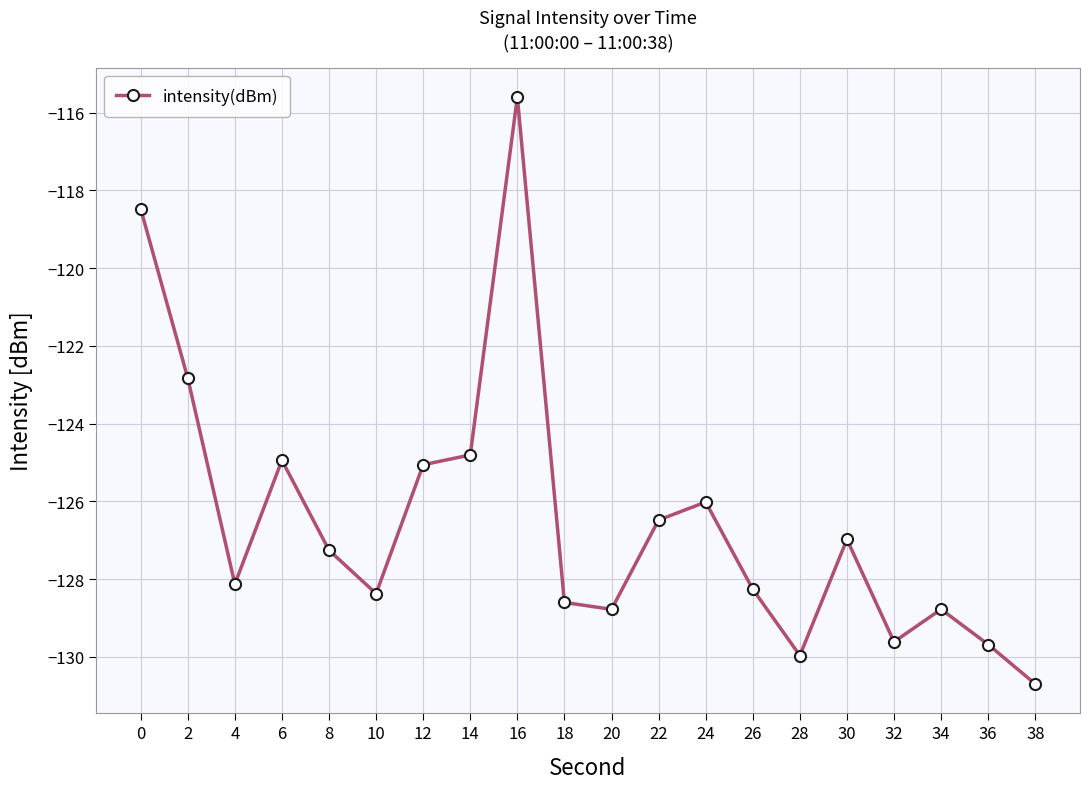

Reading left to right, what are all the values shown in this chart?

0=-118.5	2=-122.8	4=-128.1	6=-124.9	8=-127.3	10=-128.4	12=-125.1	14=-124.8	16=-115.6	18=-128.6	20=-128.8	22=-126.5	24=-126.0	26=-128.3	28=-130.0	30=-127.0	32=-129.6	34=-128.8	36=-129.7	38=-130.7